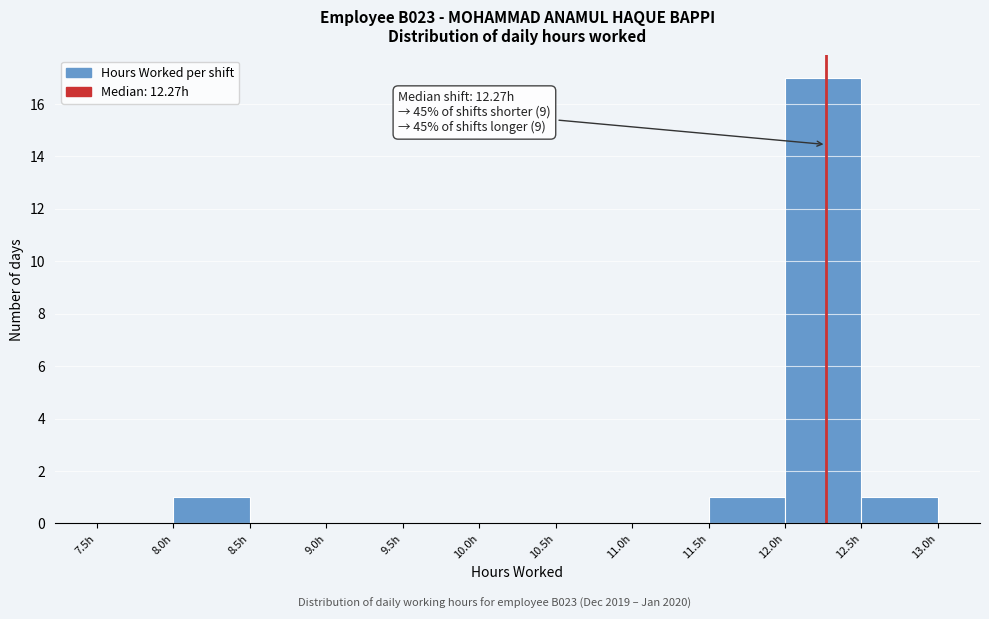

Over which range of the x-axis is the bar tallest?

12.0 to 12.5